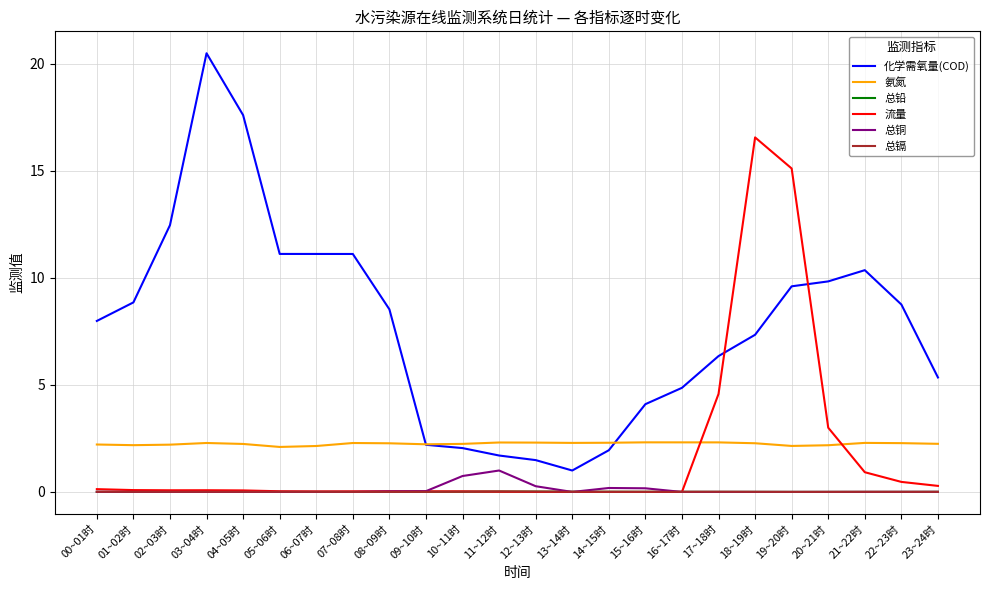

Which series has the largest total across all categories?

化学需氧量(COD)